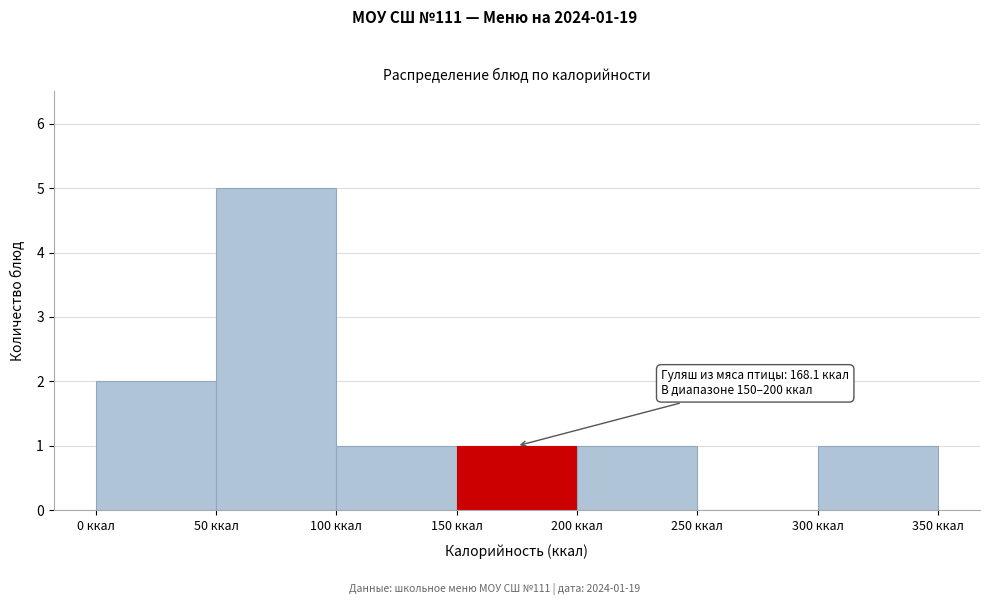

Over which range of the x-axis is the bar tallest?

50 to 100